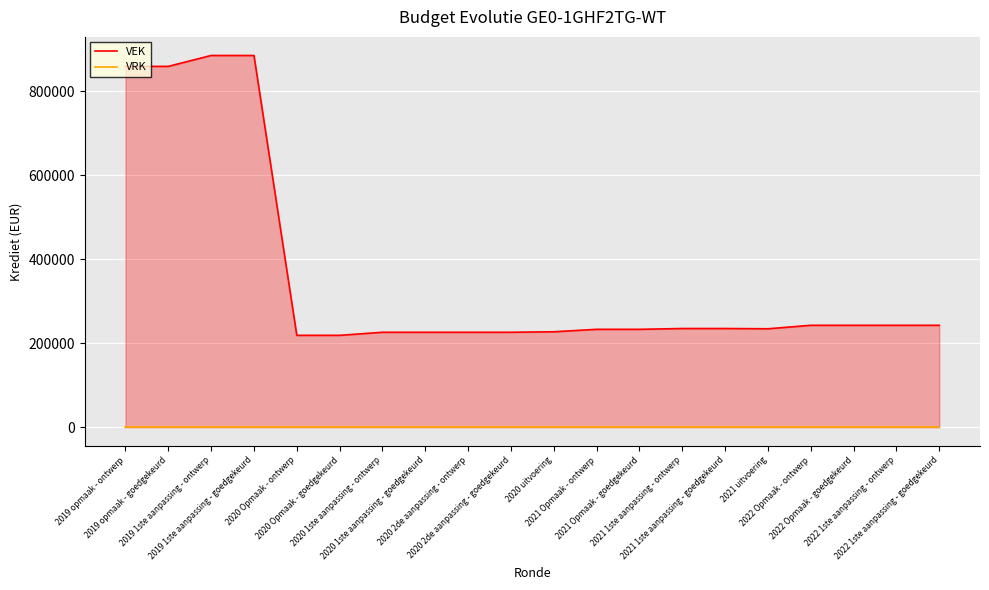

What are all the series names shown in the legend?

VEK, VRK